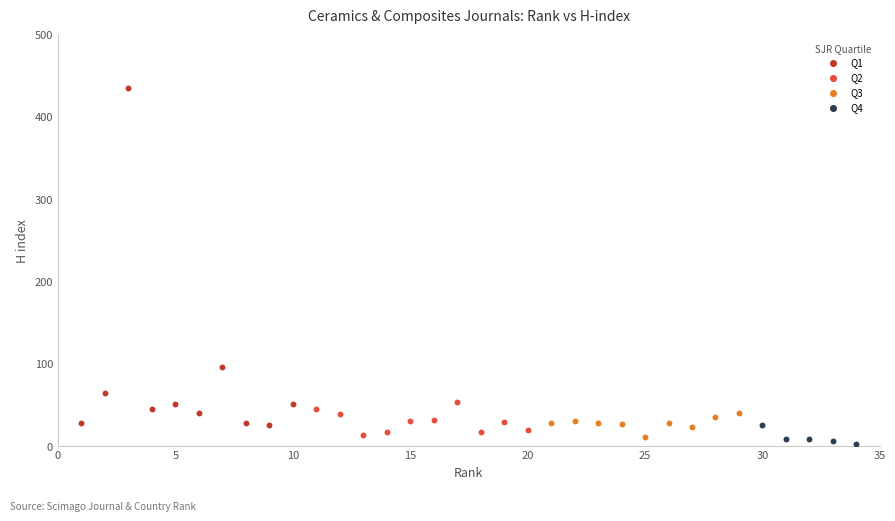

Which series has the largest Y range (max minus min)?

Q1